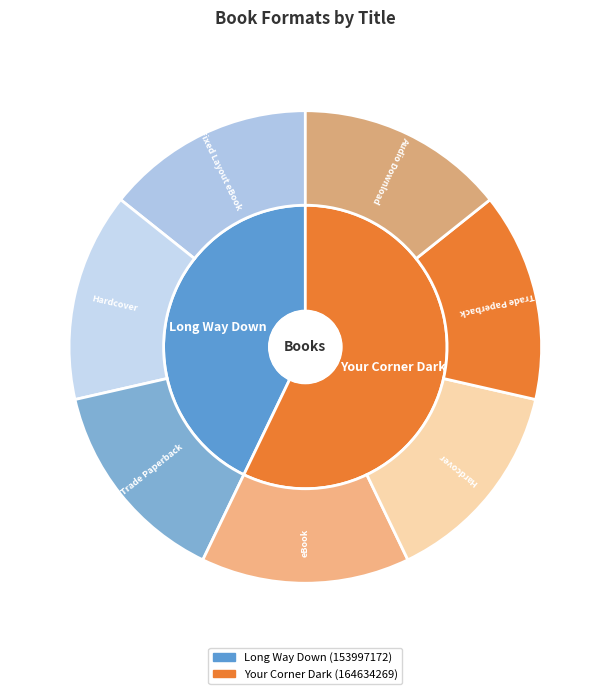

Does Hardcover  represent more than half of the total?

No